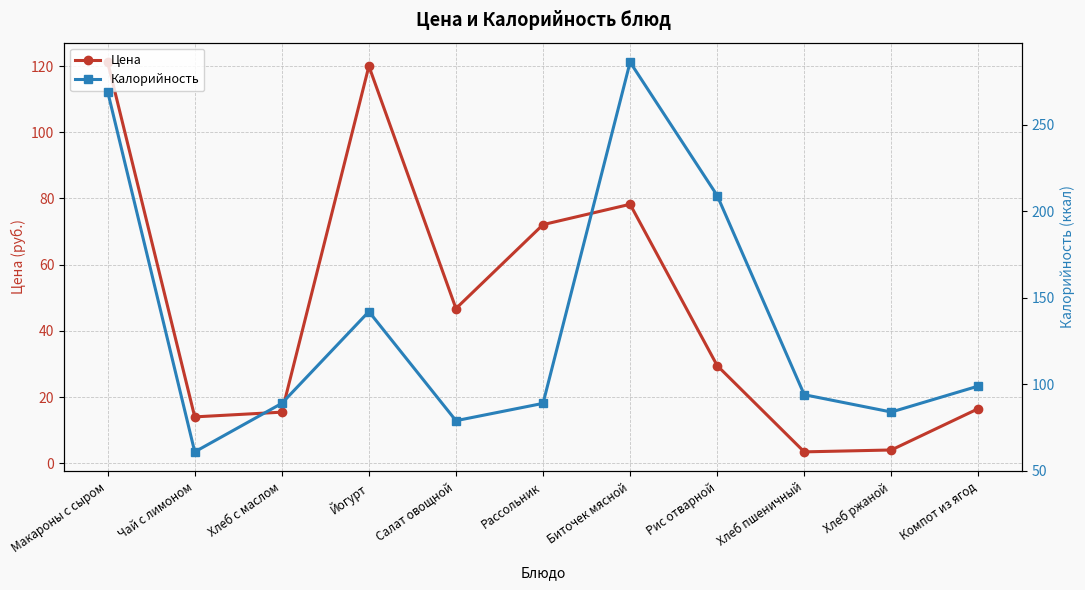

At which label does Цена reach its minimum?

Хлеб пшеничный